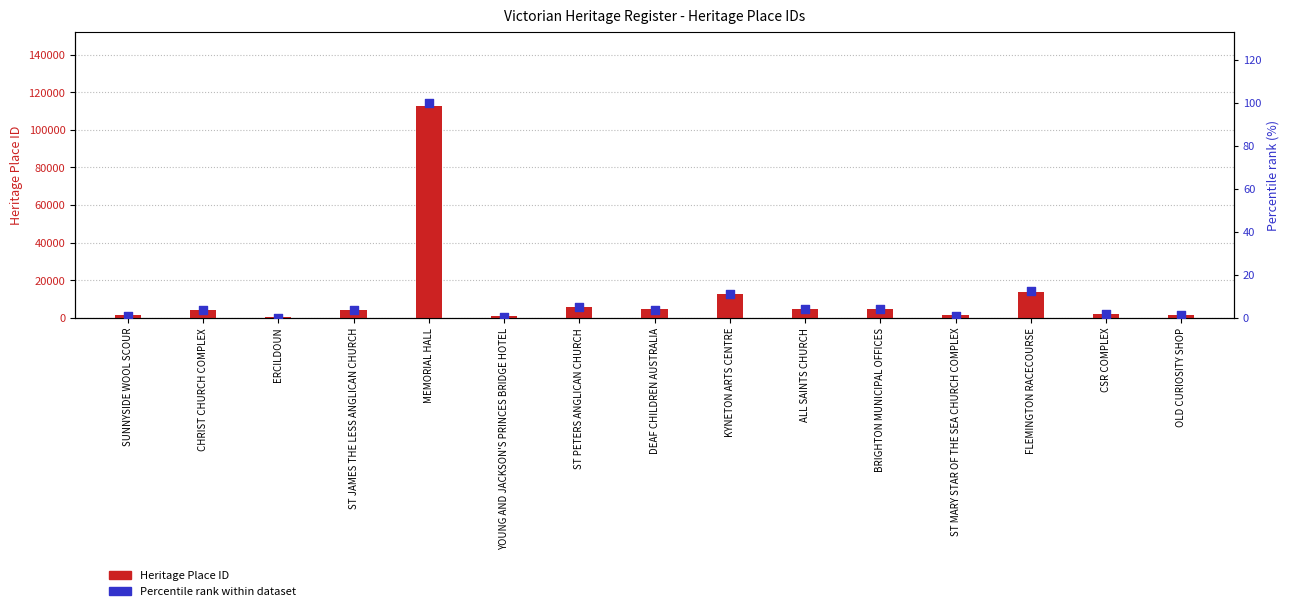

Which series reaches the minimum Y coordinate?

Percentile rank within dataset